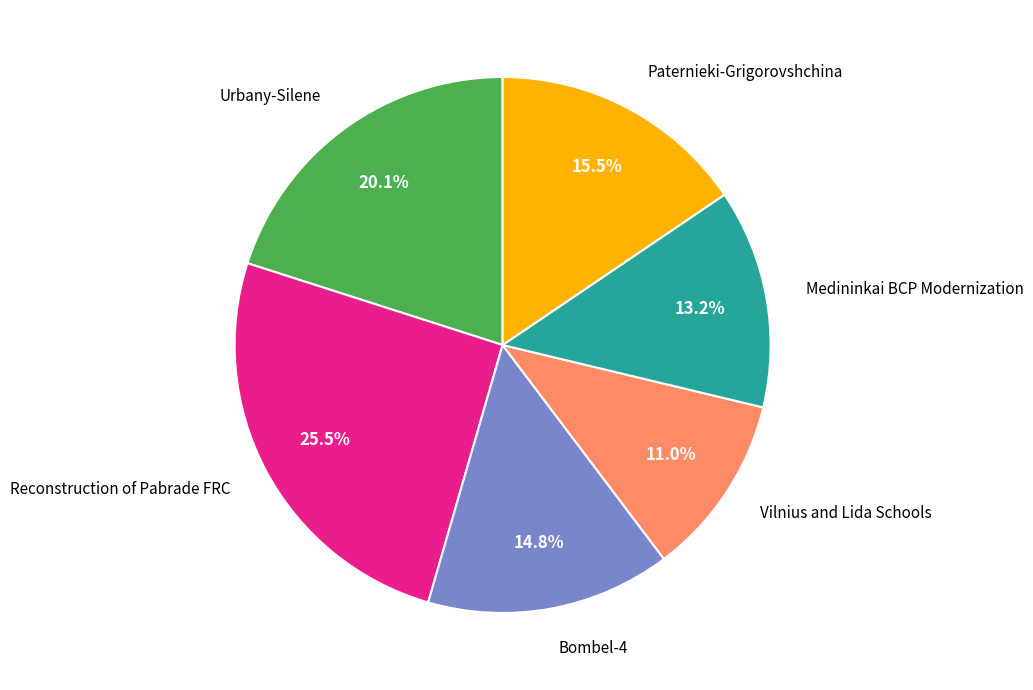

Is there any slice that represents more than half of the pie?

No